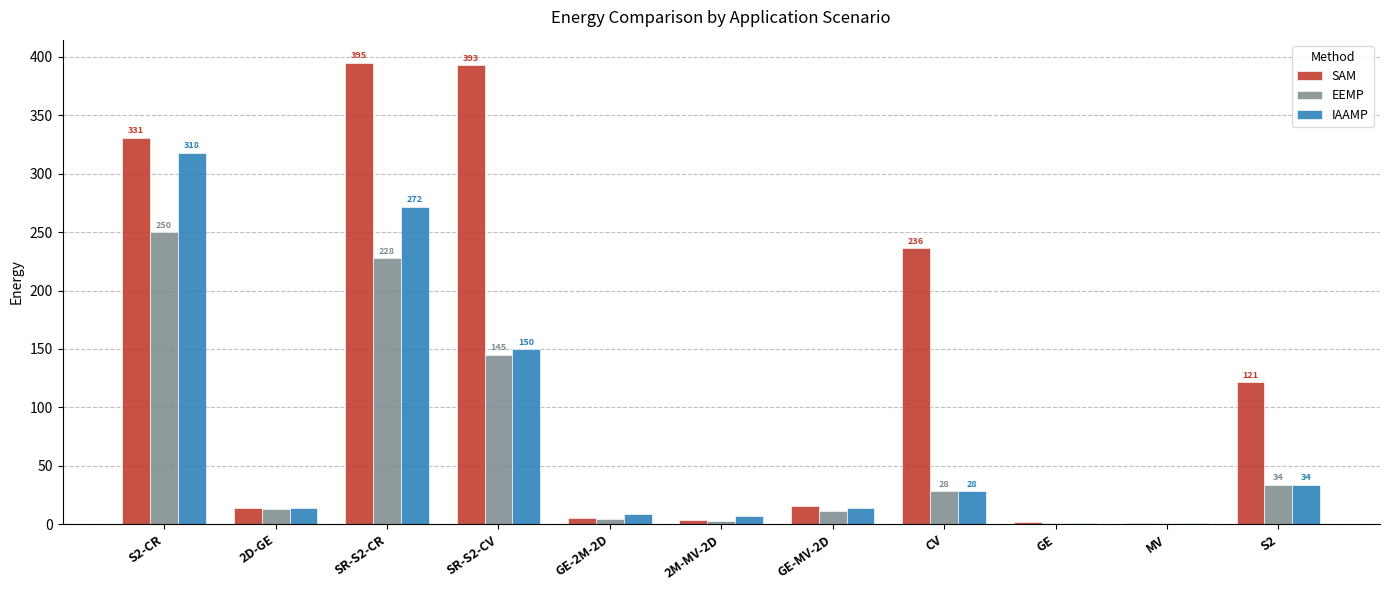

At which label is IAAMP closest to 159?

SR-S2-CV